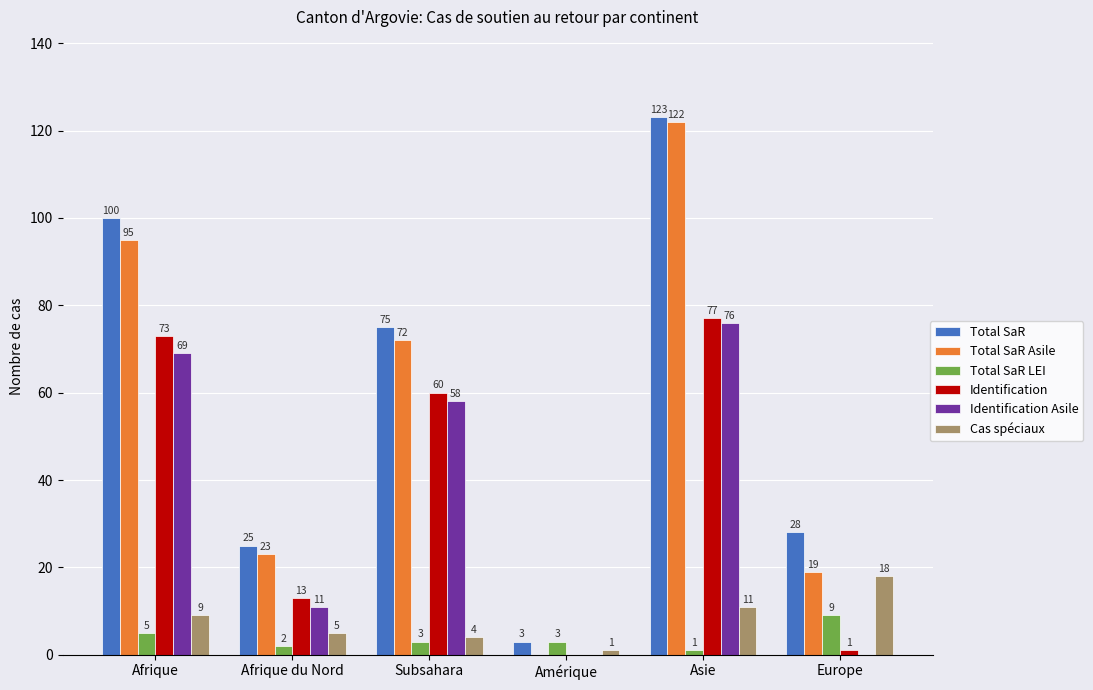

What is the greatest value displayed?

123